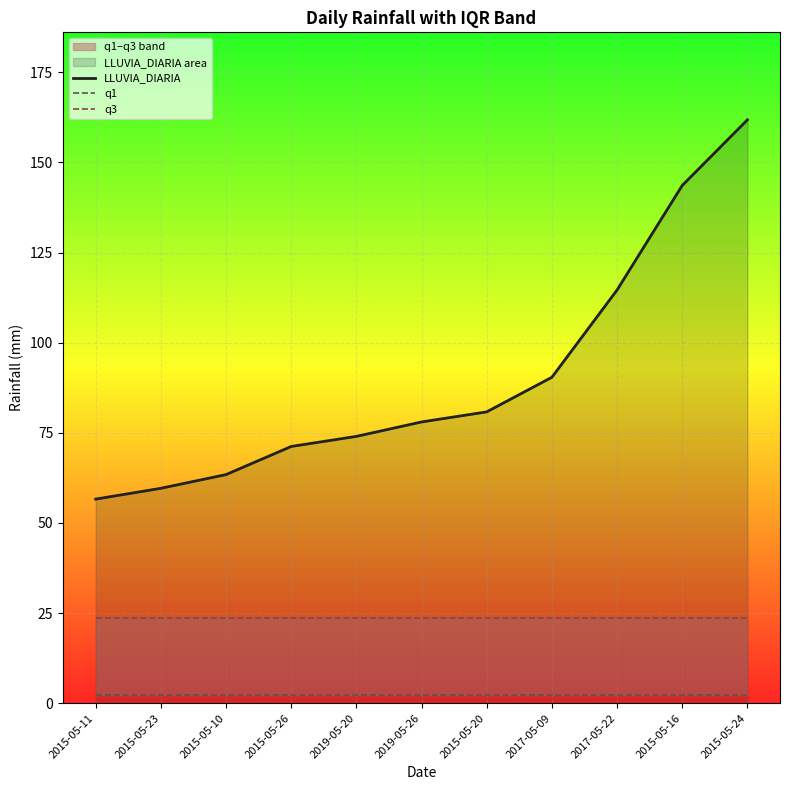

At which label is LLUVIA_DIARIA closest to 109?

2017-05-22